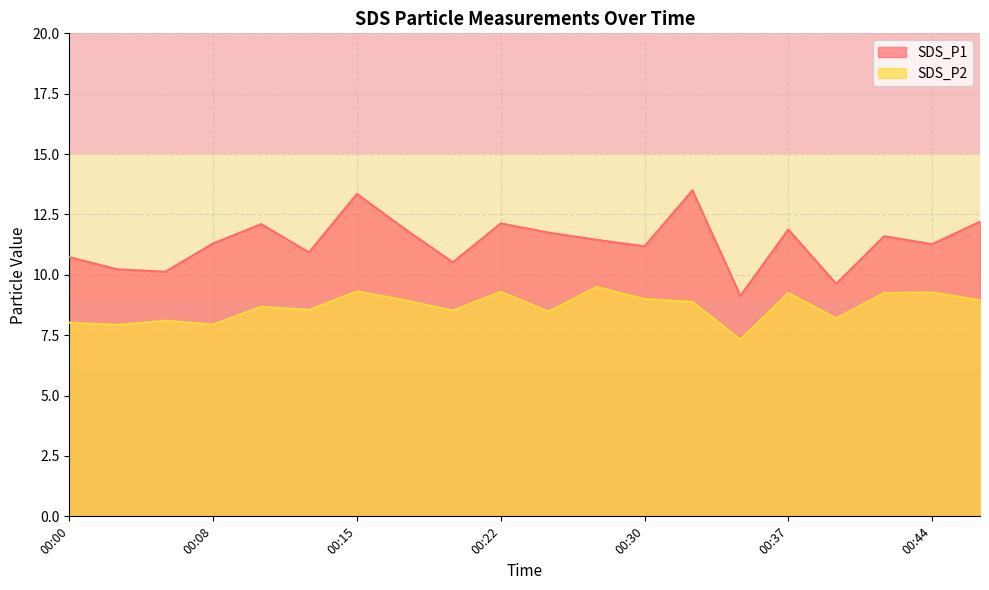

Rank the series by their average value, from lowest to highest.

SDS_P2, SDS_P1